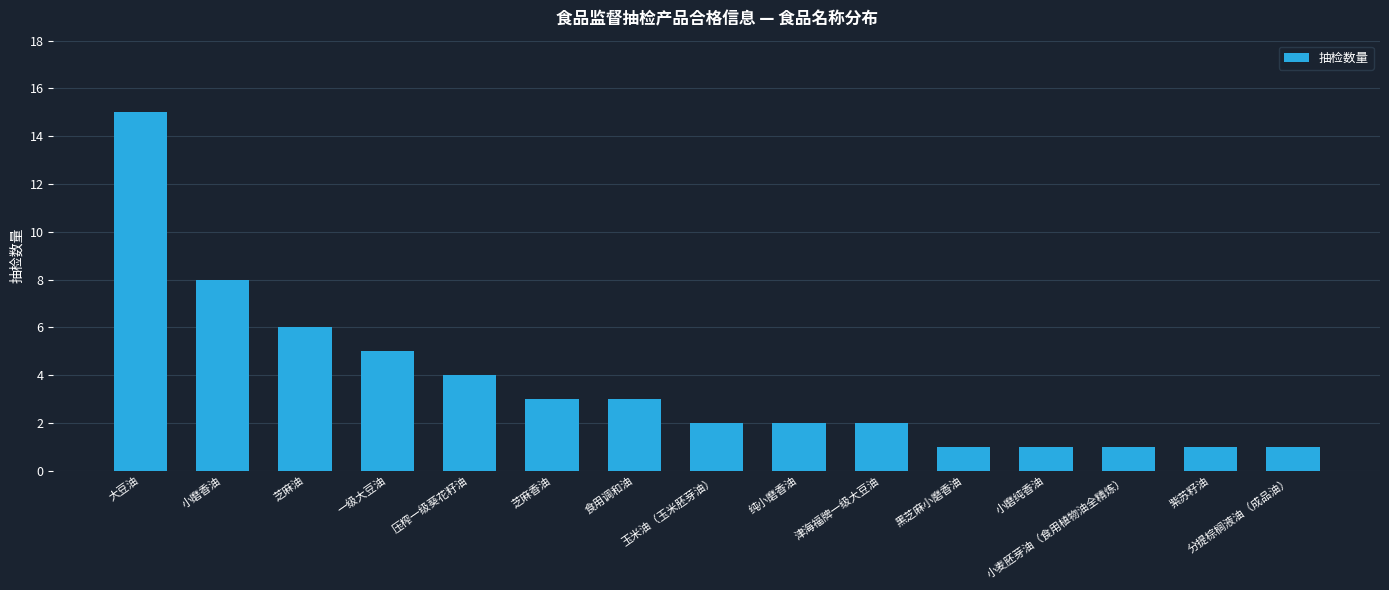

What is the value of the 14th bar from the left?

1